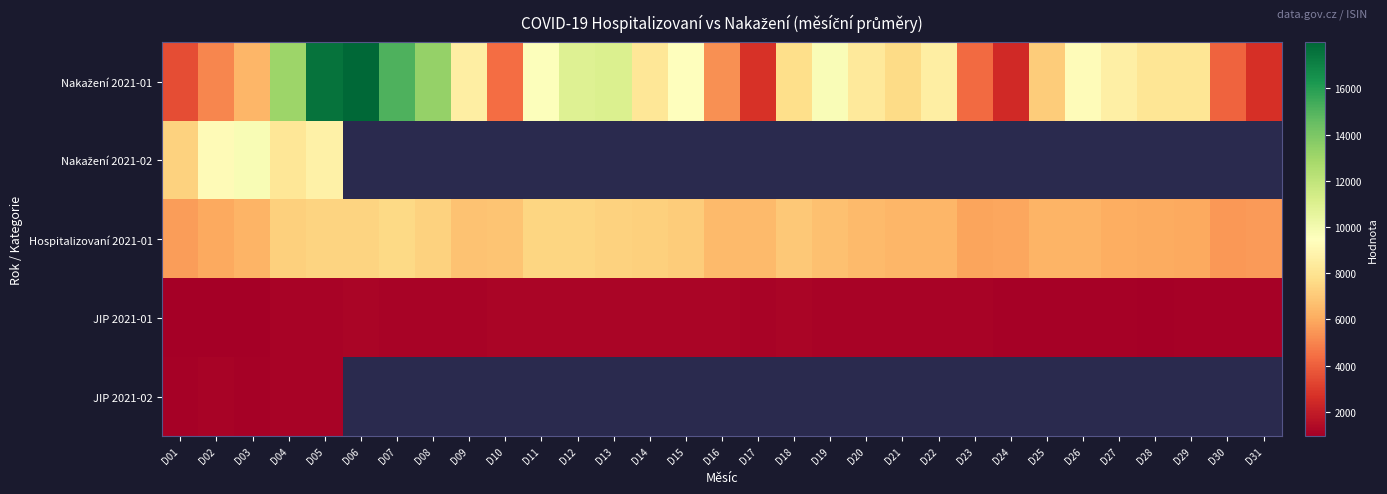

What is the total value across all series at D01?

18553.0